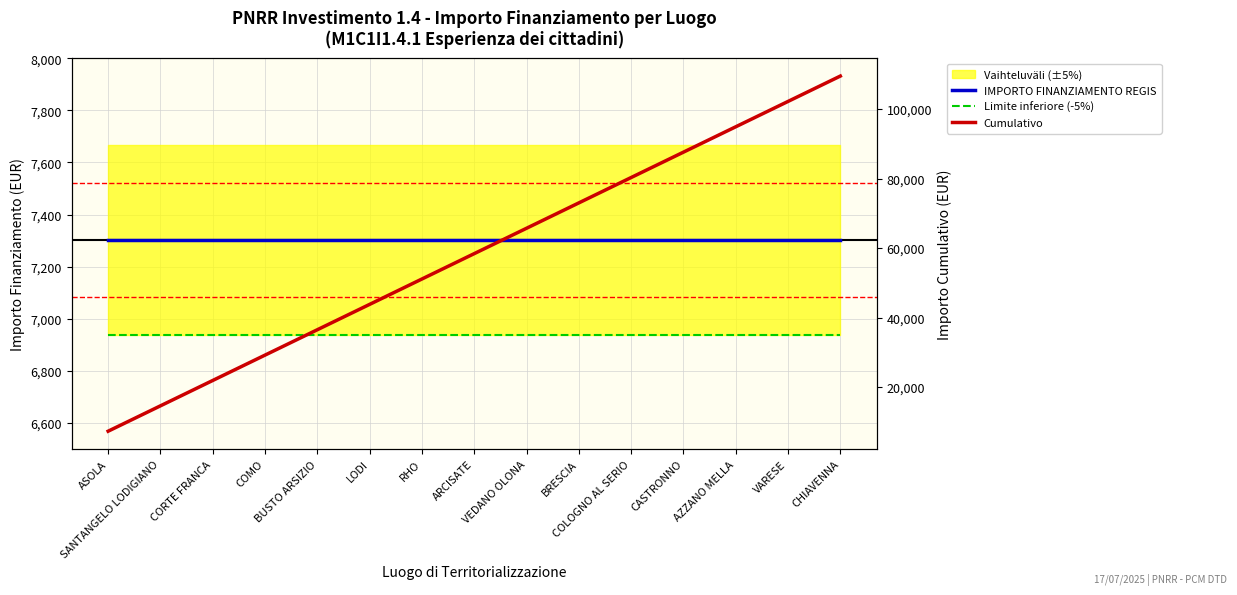

What is the value of the Limite inferiore (-5%) point at the 9th from the left?

6935.9